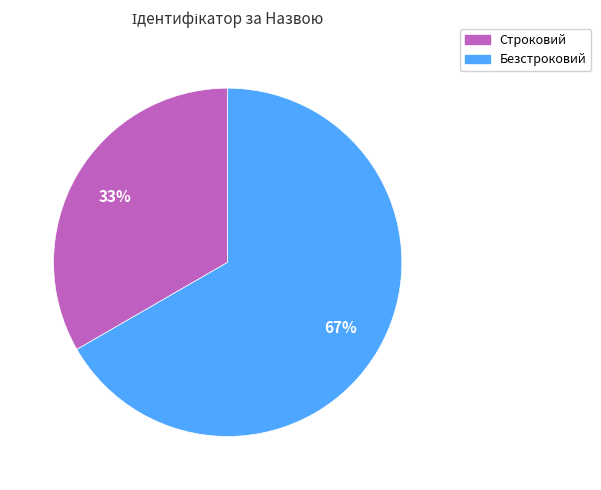

What is the ratio of the value at Строковий to the value at Безстроковий?

0.5